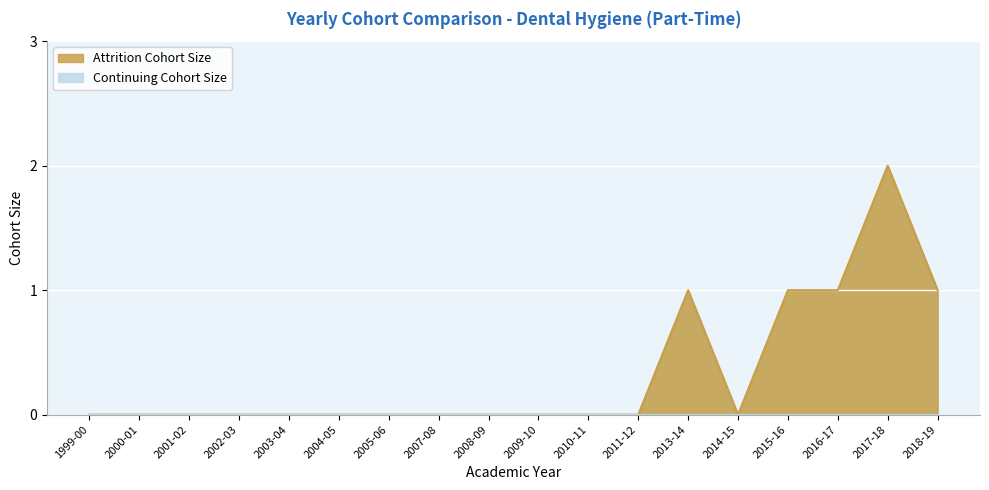

What position from the left is 2014-15?

14